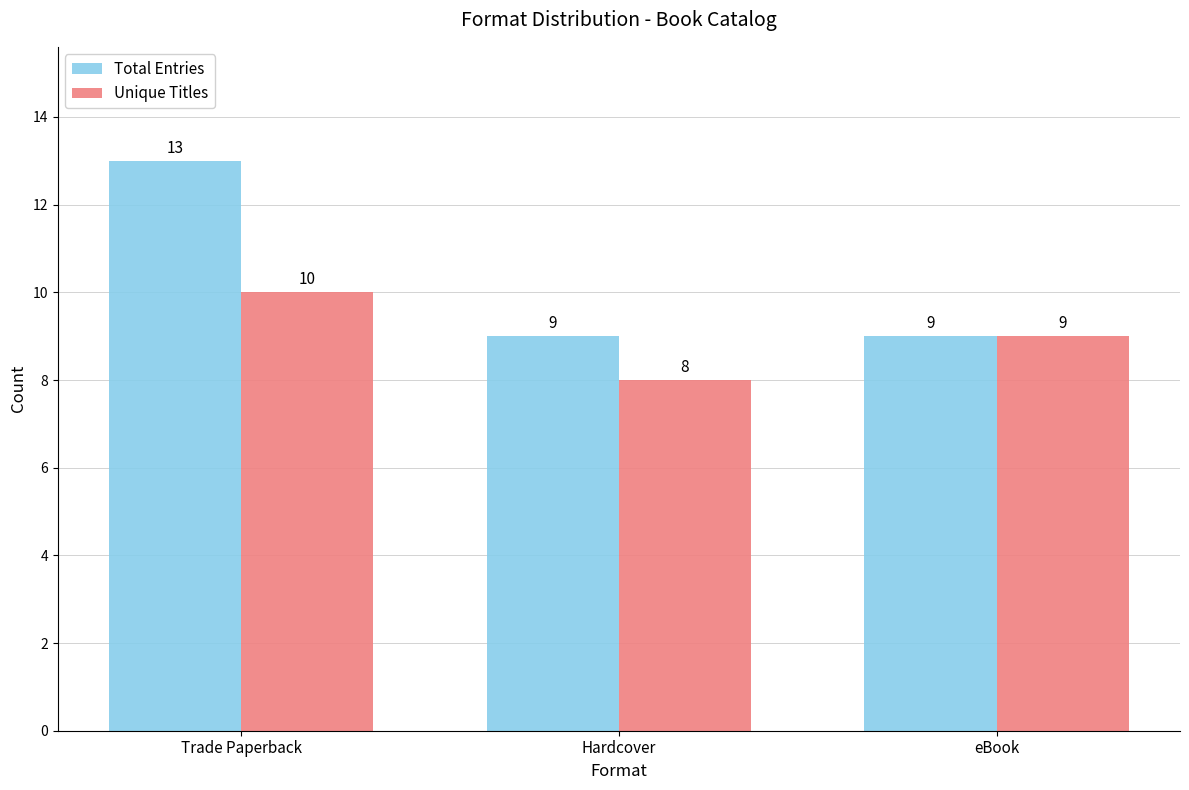

What position from the left is Hardcover?

2